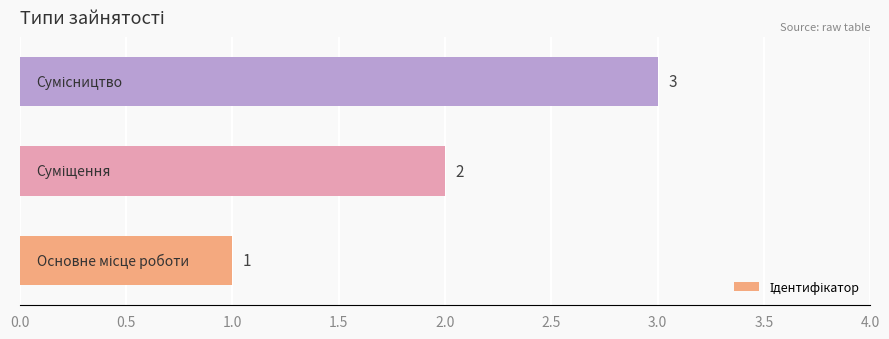

What is the maximum value shown in the chart?

3